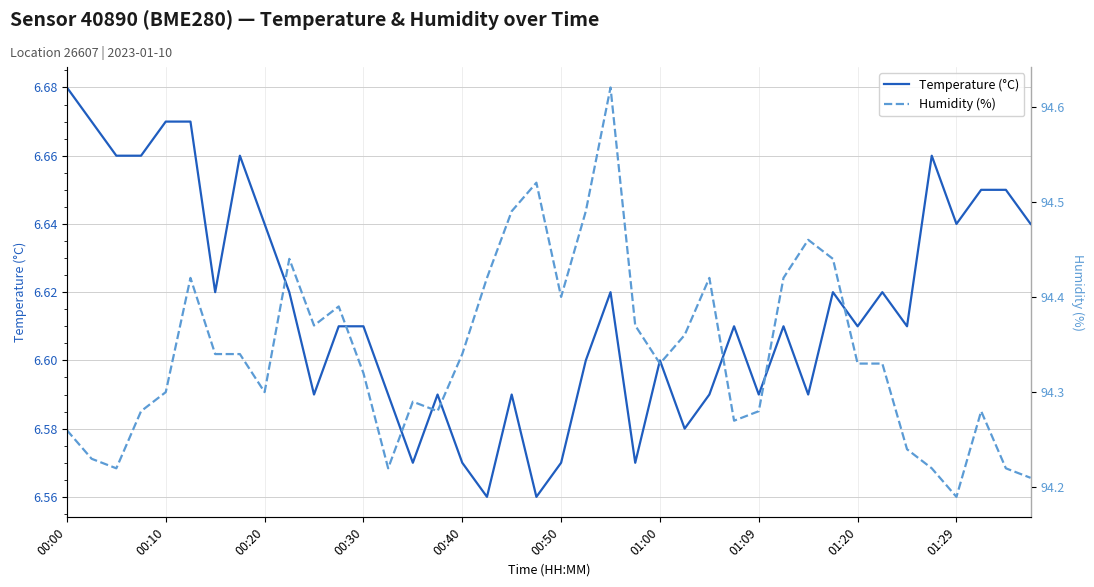

At which label does Temperature (°C) reach its peak?

00:00